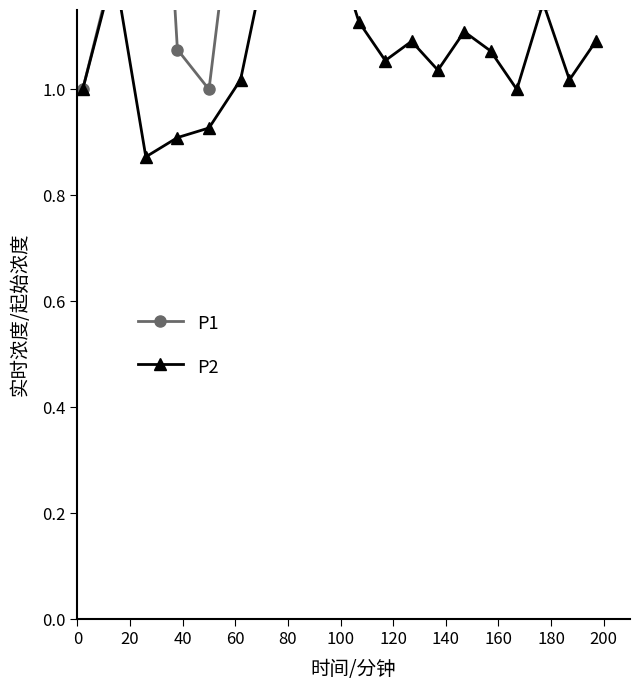

Is the value of P2 at 180 greater than the value of P1 at 160?

No